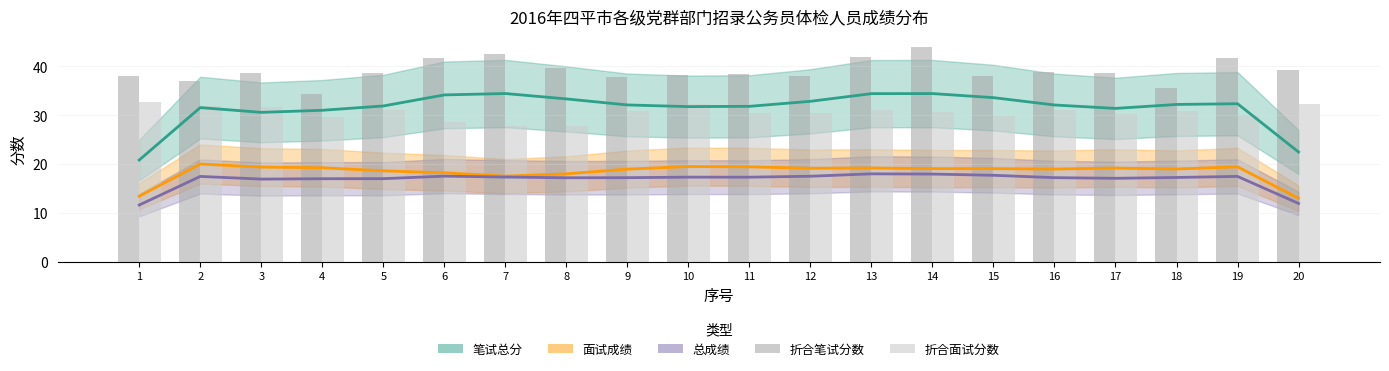

Count the number of categories in the chart.

20